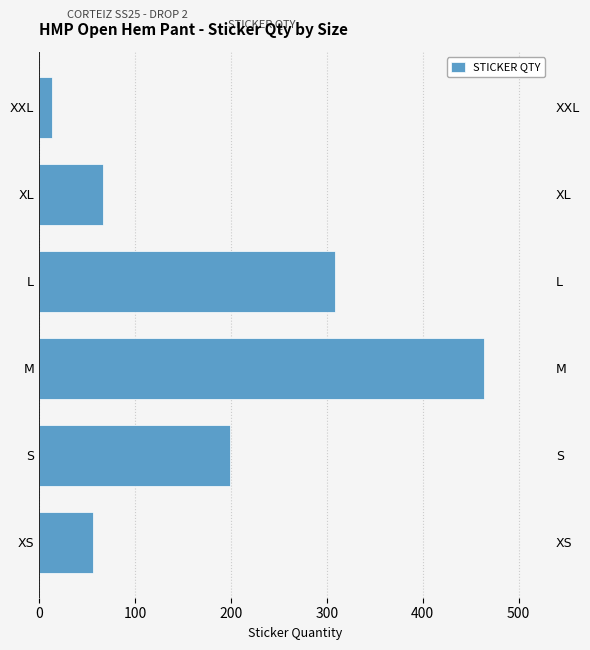

True or false: the data shows 199 at 100.

True